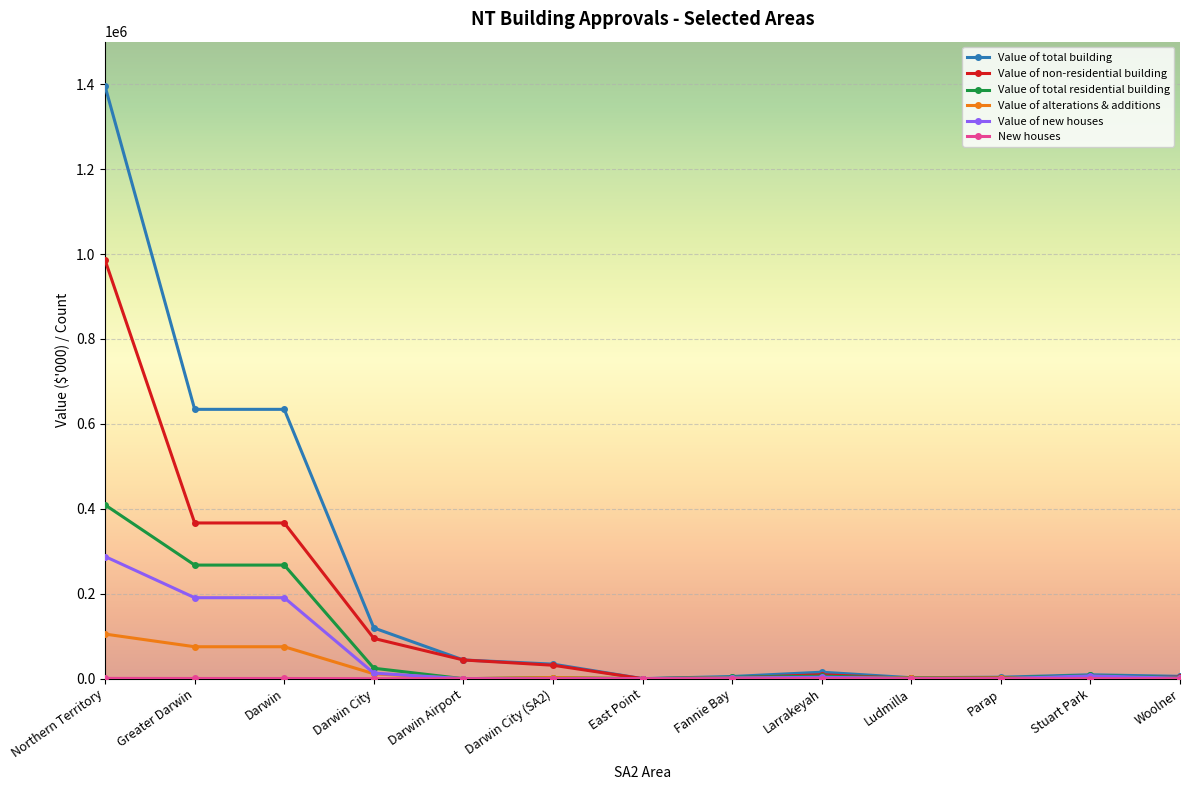

The Value of alterations & additions series shows 75254.3 at Darwin. True or false?

True